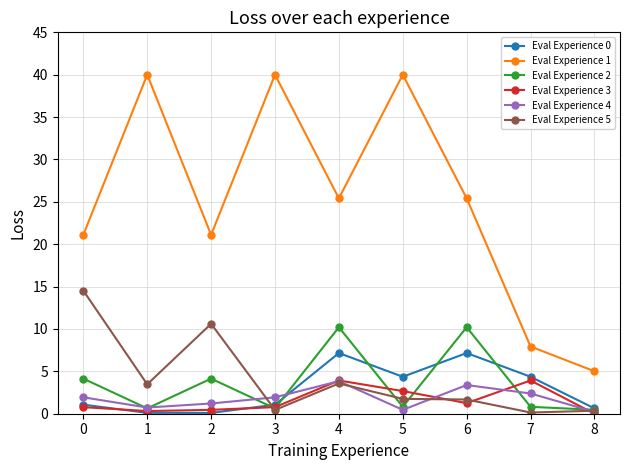

Which series has the largest range (max minus min)?

Eval Experience 1